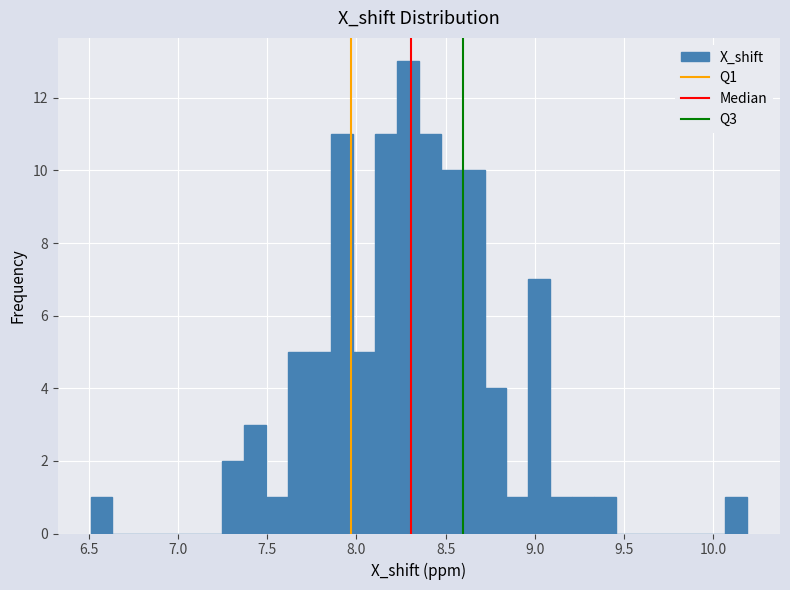

Read against the x-axis, roughly where is the centre of the tallest bar?

8.30